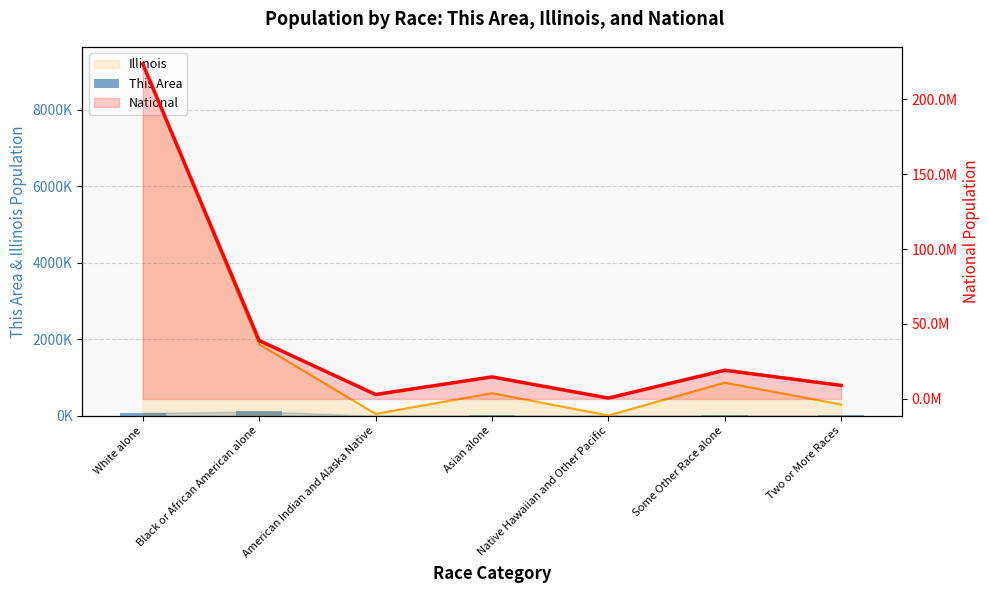

What is the label of the 3rd bar from the right?

Native Hawaiian and Other Pacific